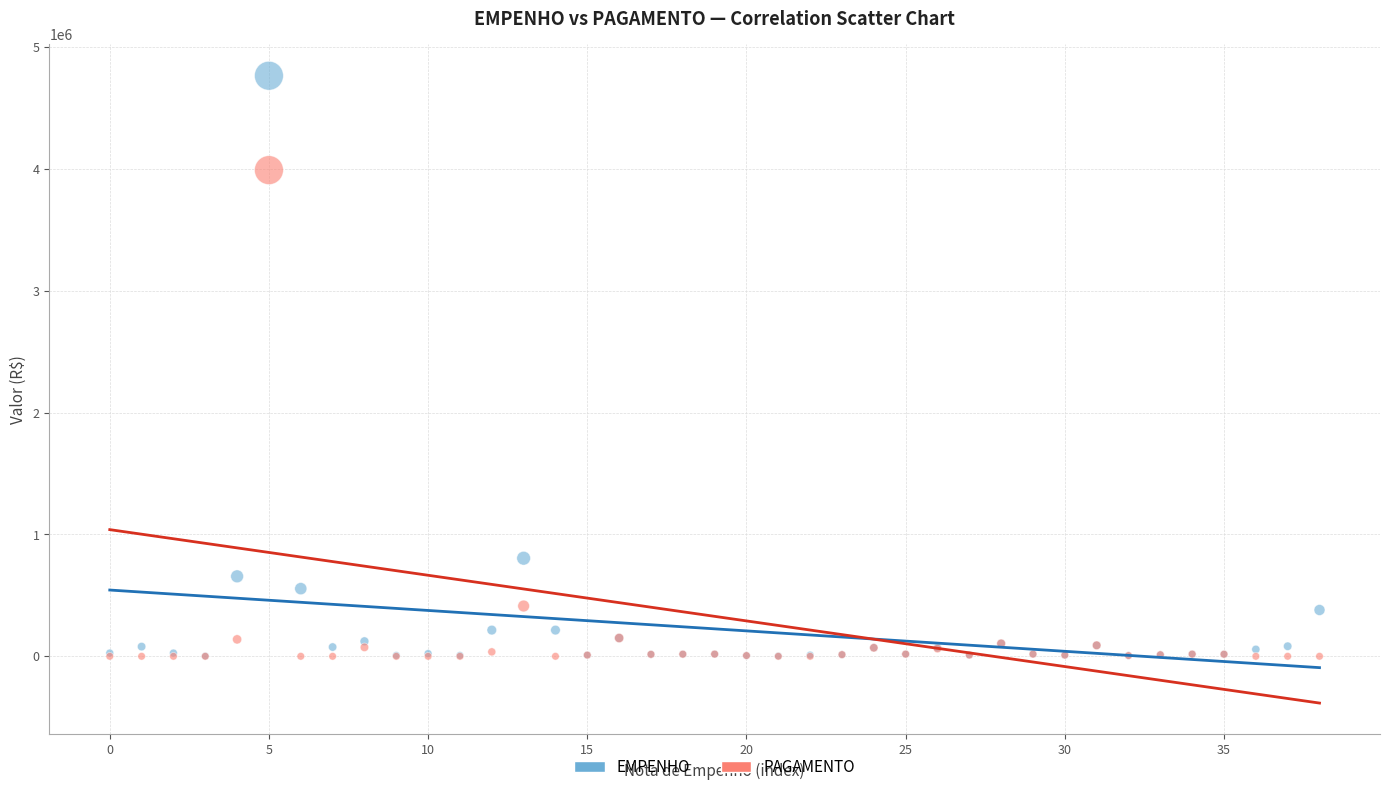

In the PAGAMENTO series, what Y value is closest to 1995301?

412680.9